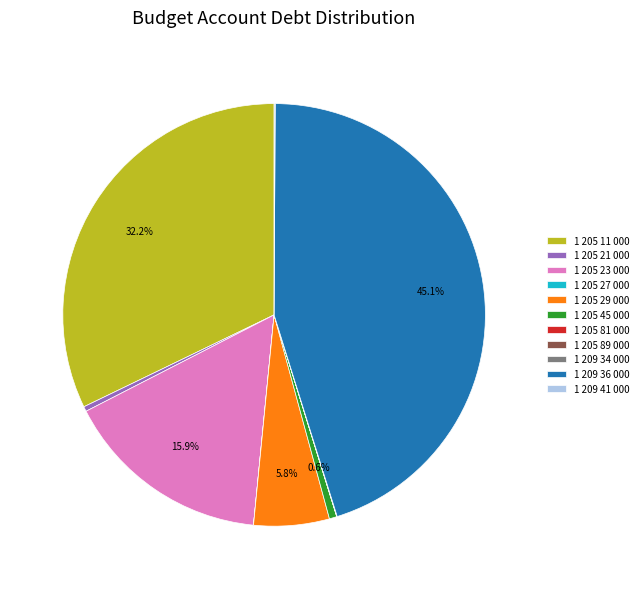

Is there a majority slice in this chart?

No